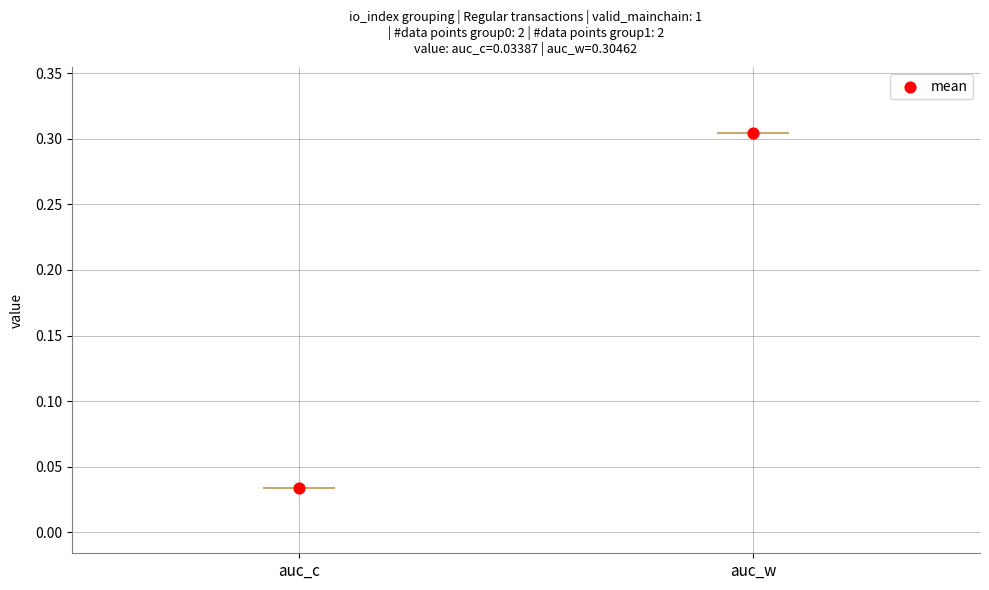

What is the change in value from 0 to 41?

+0.3